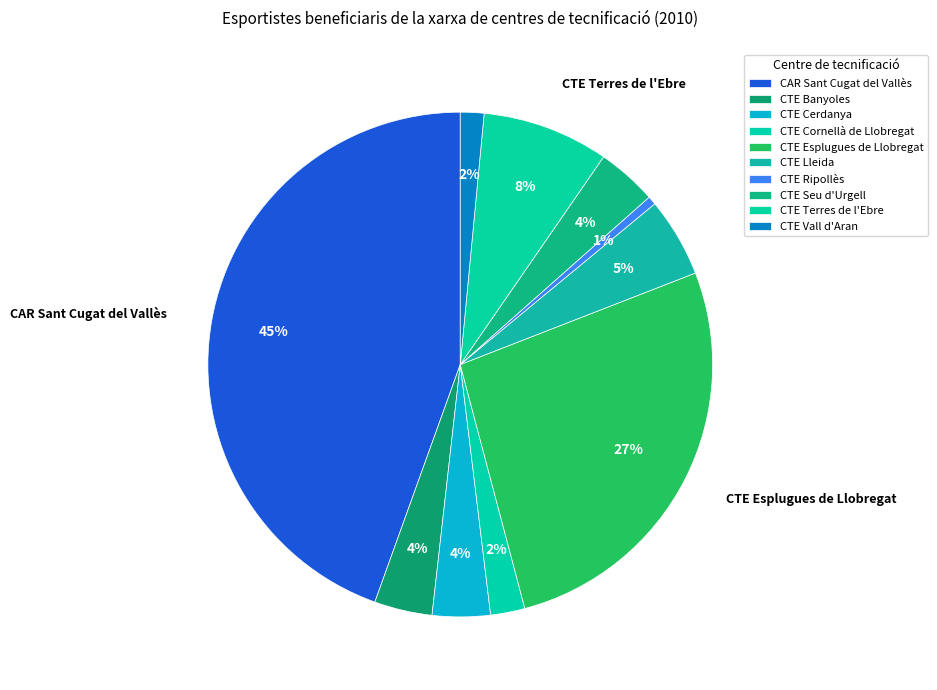

To the nearest percent, what is the difference between the CTE Lleida and CTE Seu d'Urgell slice percentages?

1%